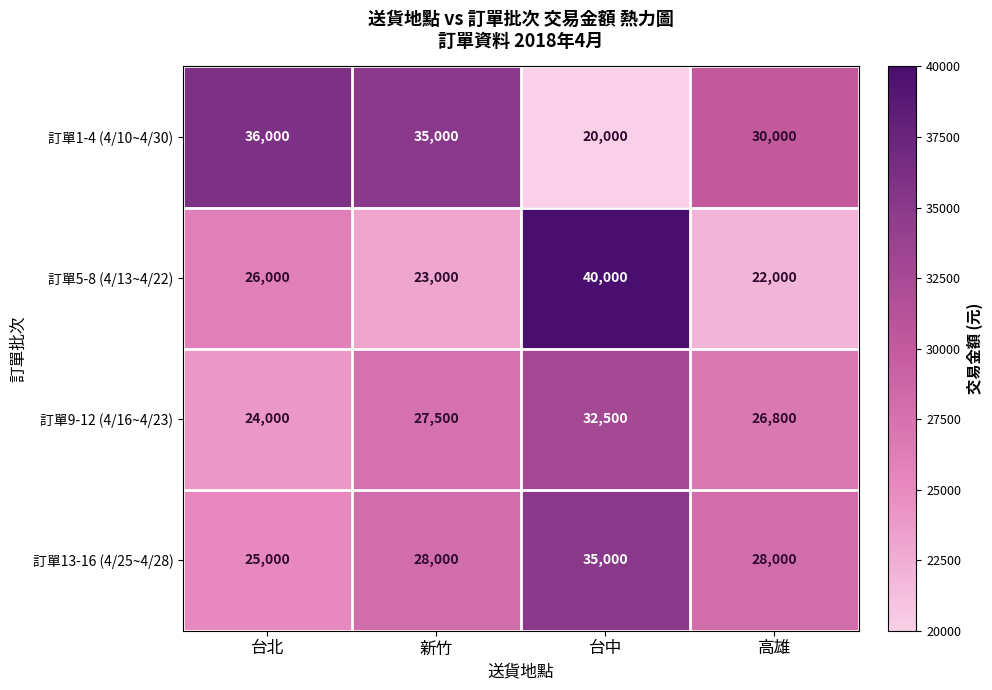

What is the total value across all series at 台中?

127500